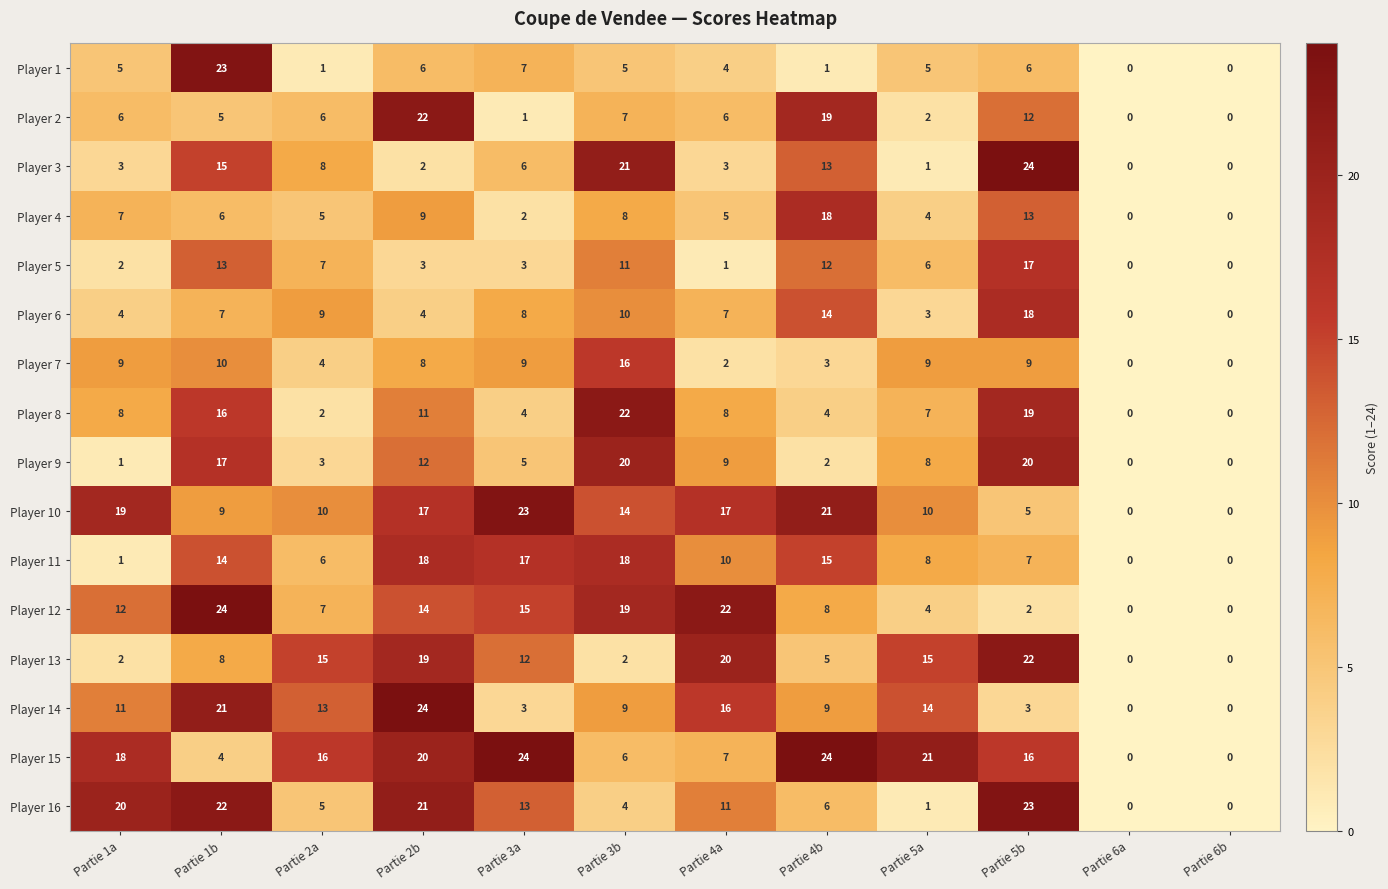

How many data points does each series have?

12